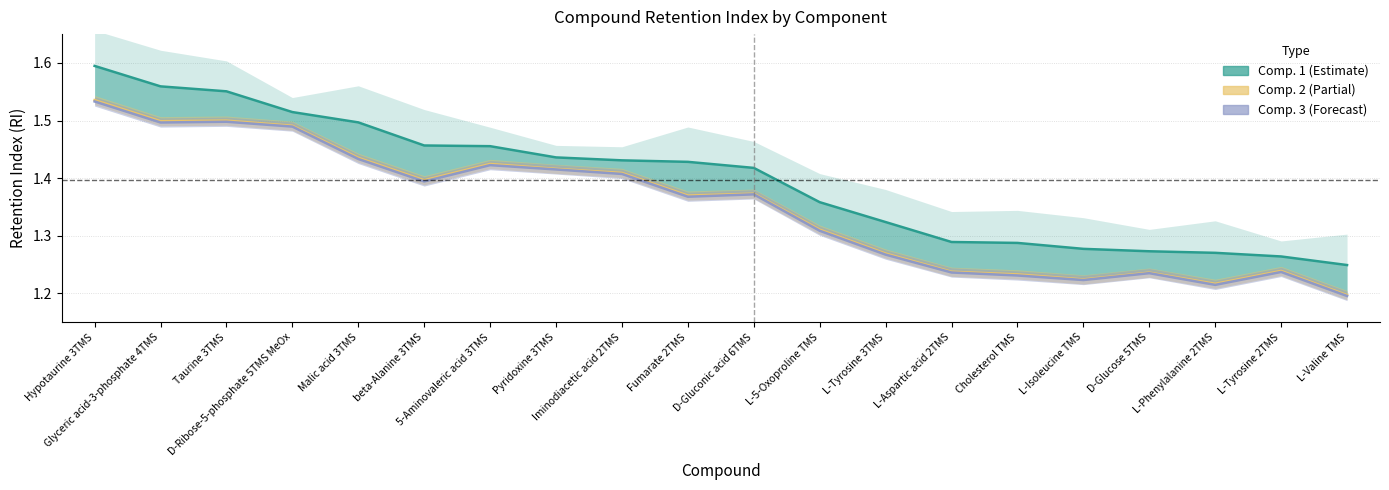

True or false: Comp. 2 has more than 0 points higher than both neighbors.

True